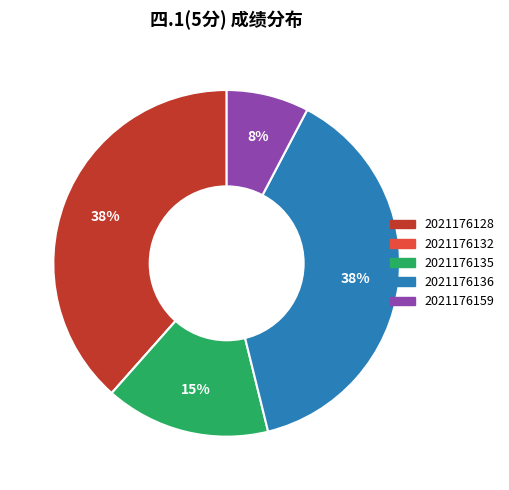

To the nearest percent, what is the difference between the largest and smallest slice percentages?

38%